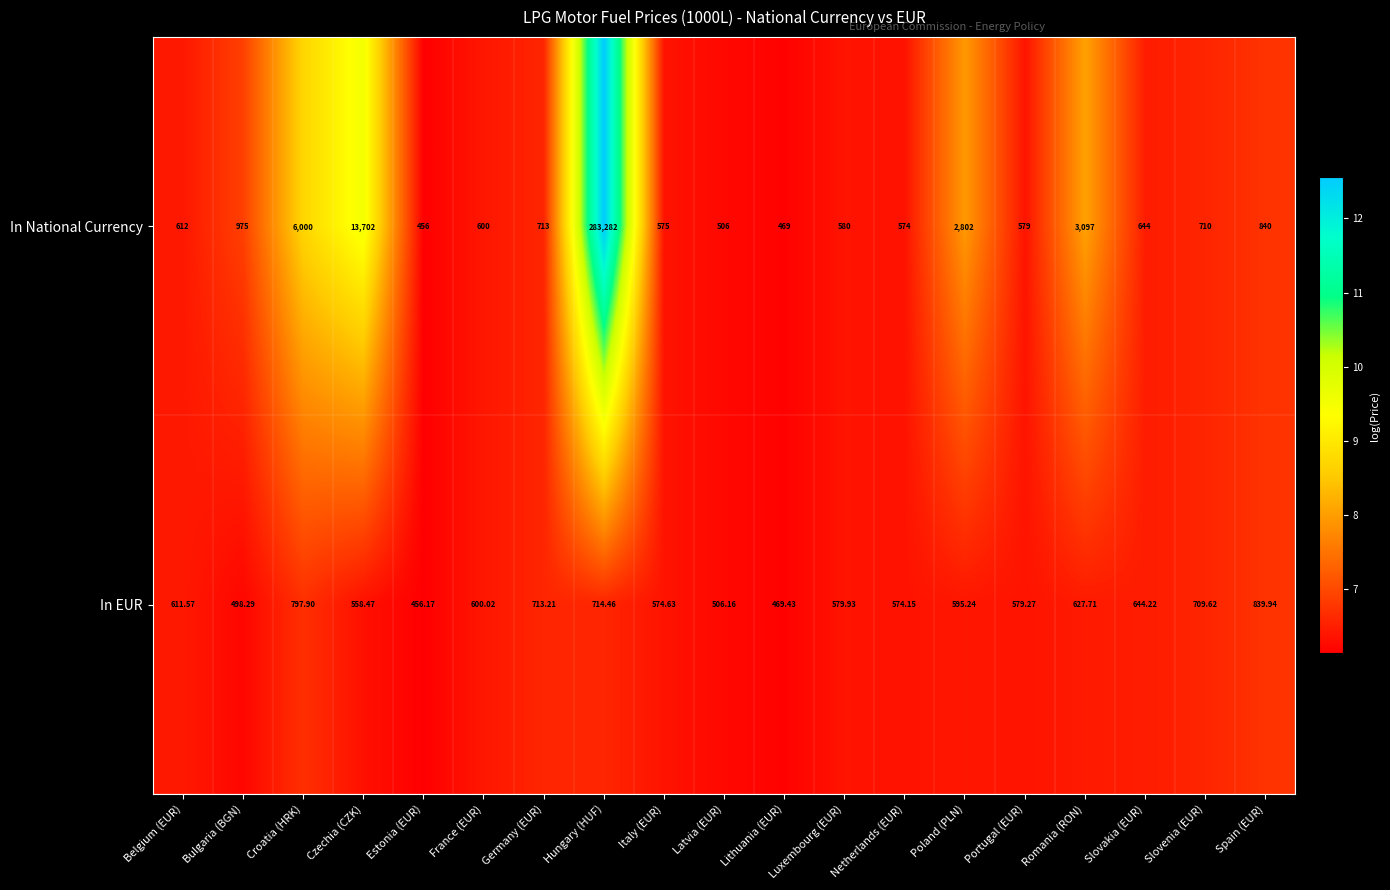

Which series has the widest spread of values?

In National Currency